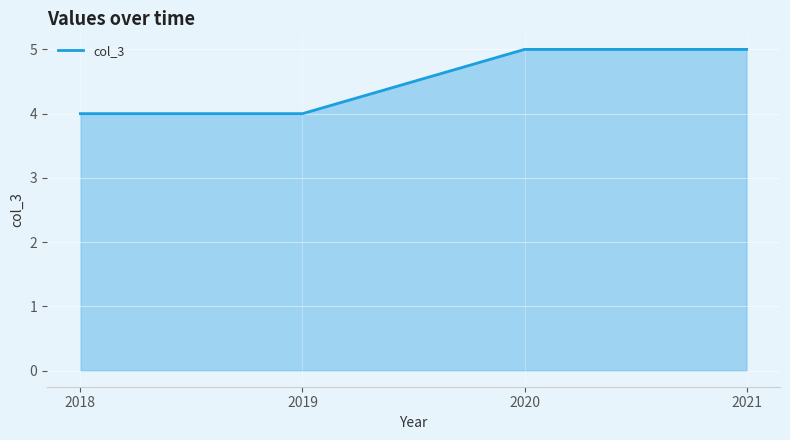

True or false: the data has more than 2 interior local peaks.

False